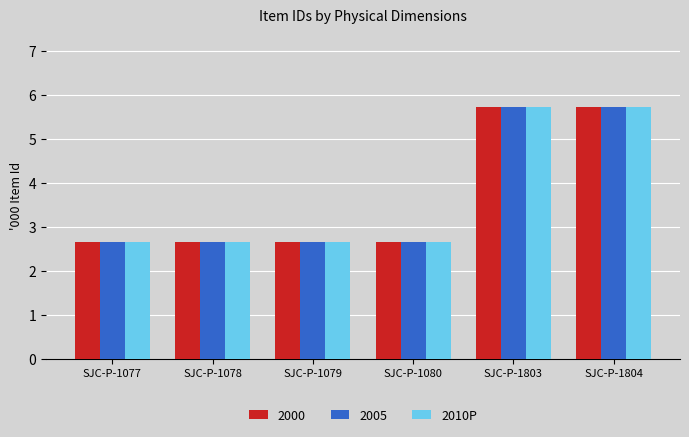

What is the minimum value shown in the chart?

2.7